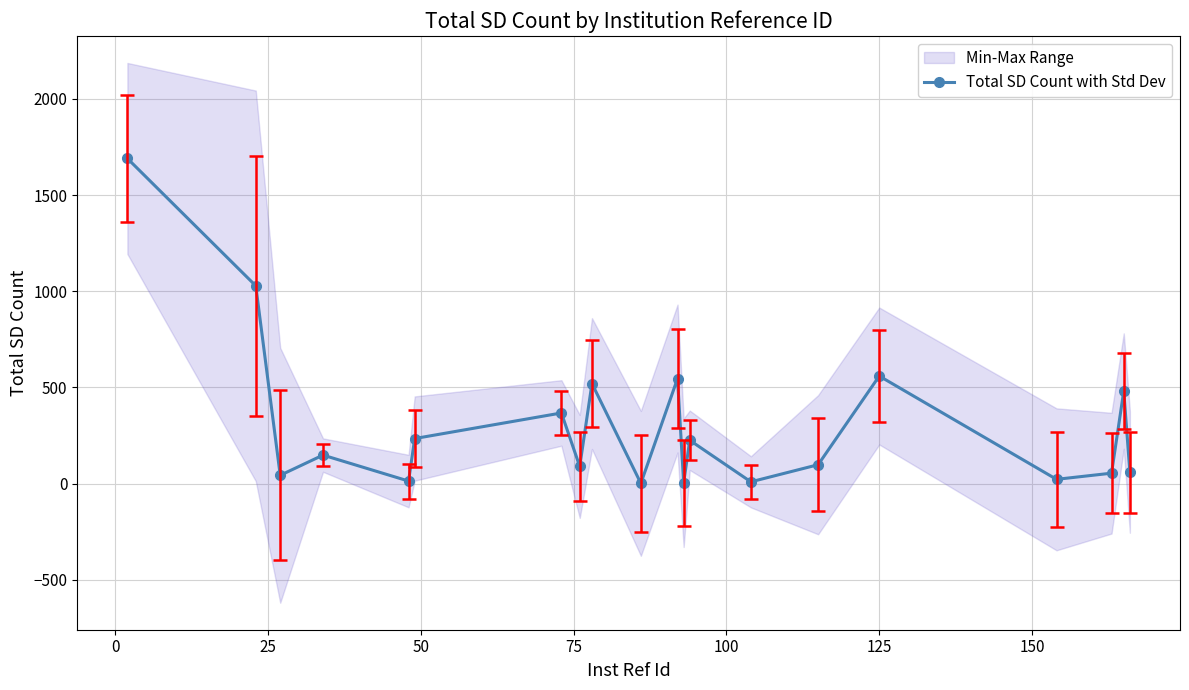

In Total SD Count with Std Dev, how many points are lower than both neighbors (excluding endpoints)?

7